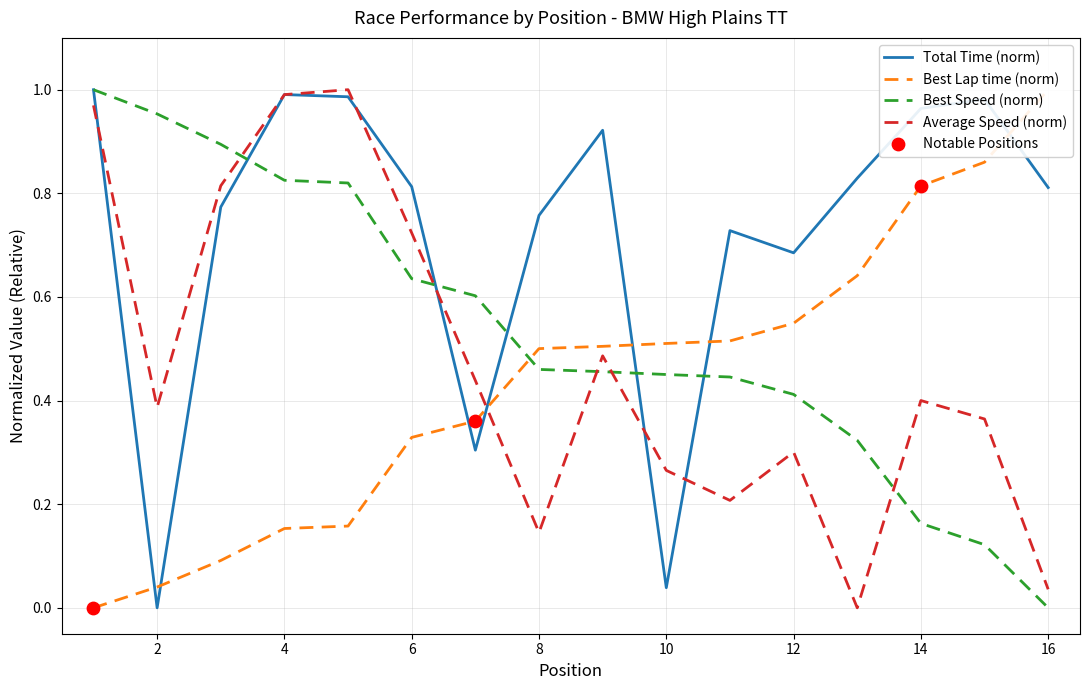

Which series reaches the maximum Y coordinate?

Total Time